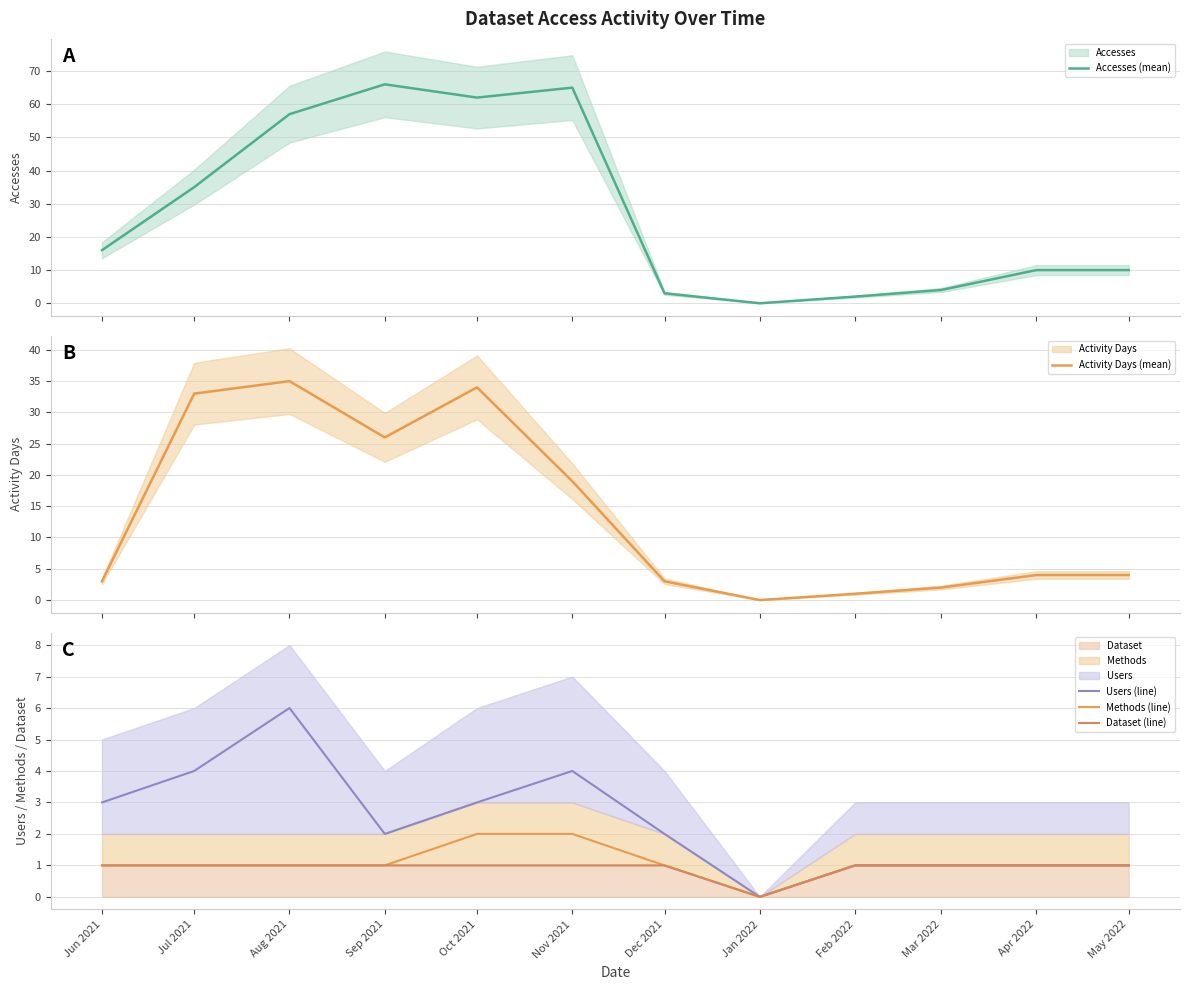

The Methods (line) series shows 1 at Apr 2022. True or false?

True